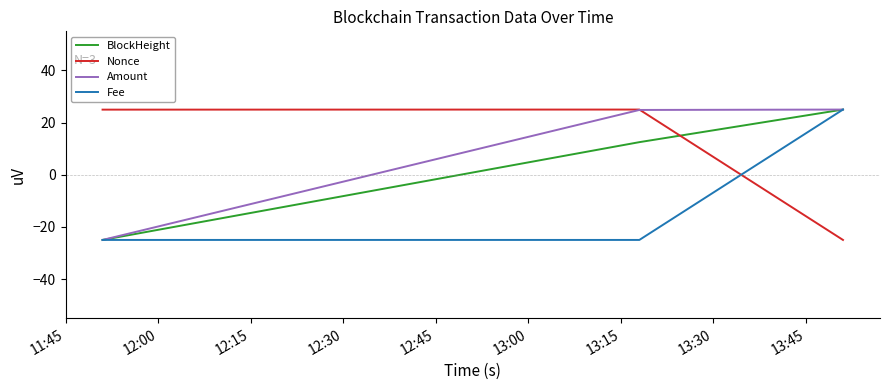

What is the smallest value displayed?

-25.0